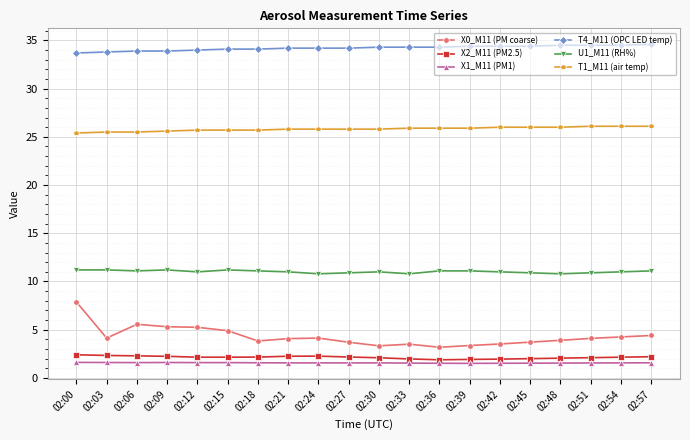

The value of U1_M11 (RH%) at 02:24 is 10.8. True or false?

True